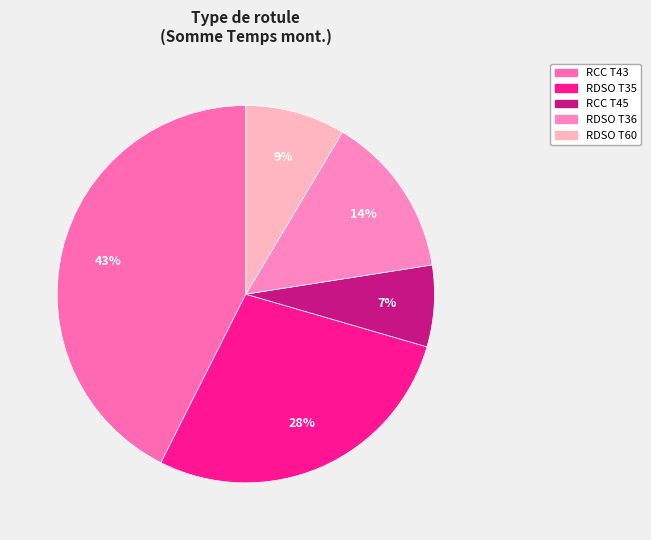

True or false: RCC T43 accounts for 24% of the total.

False